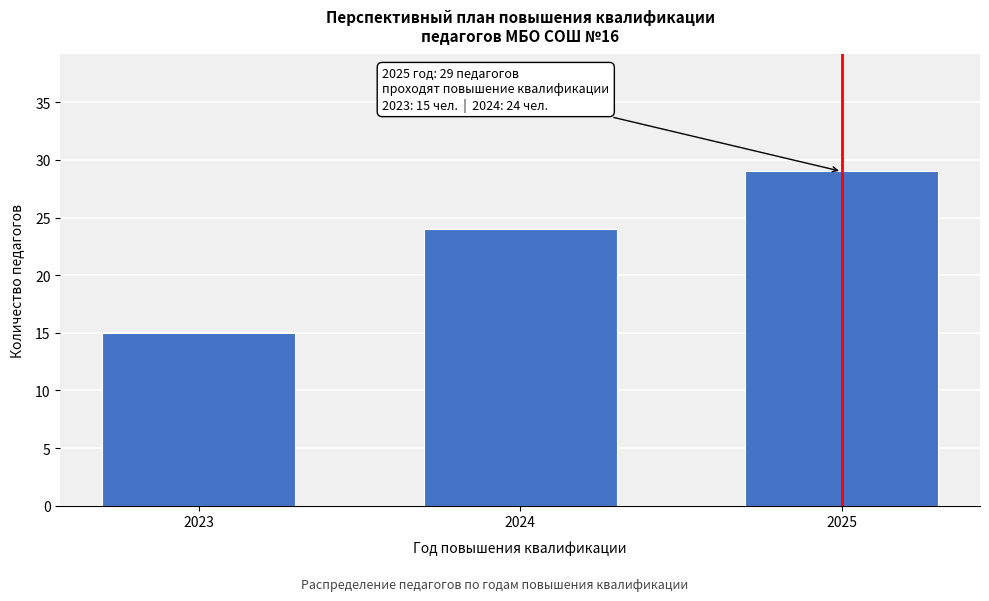

Reading left to right, what are all the values shown in this chart?

15	24	29